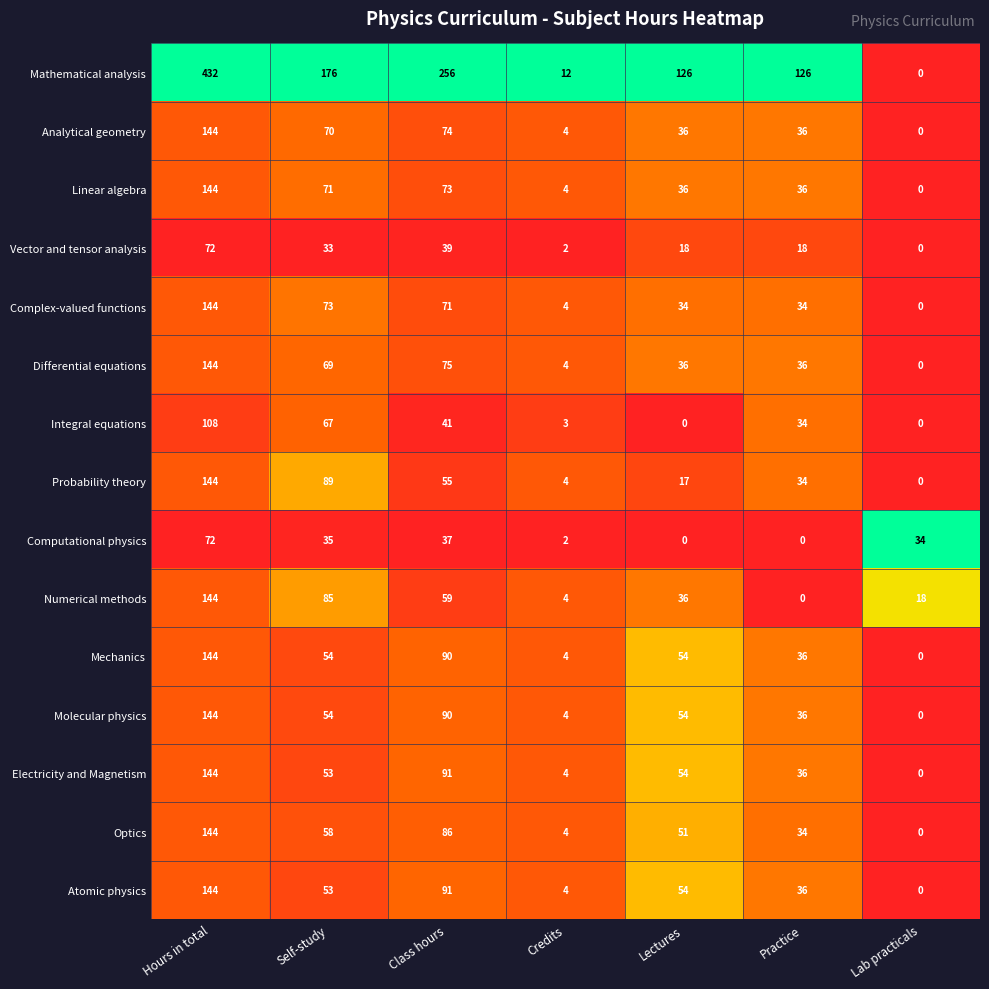

At which label does Molecular physics first exceed 54?

Hours in total